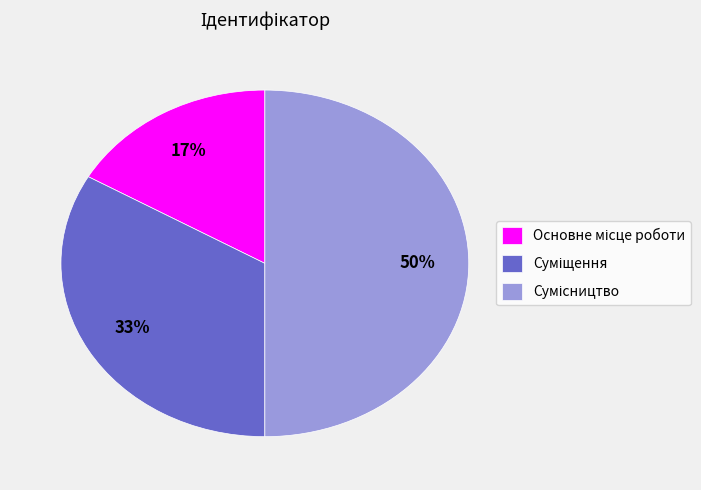

To the nearest percent, what is the average slice percentage?

33%